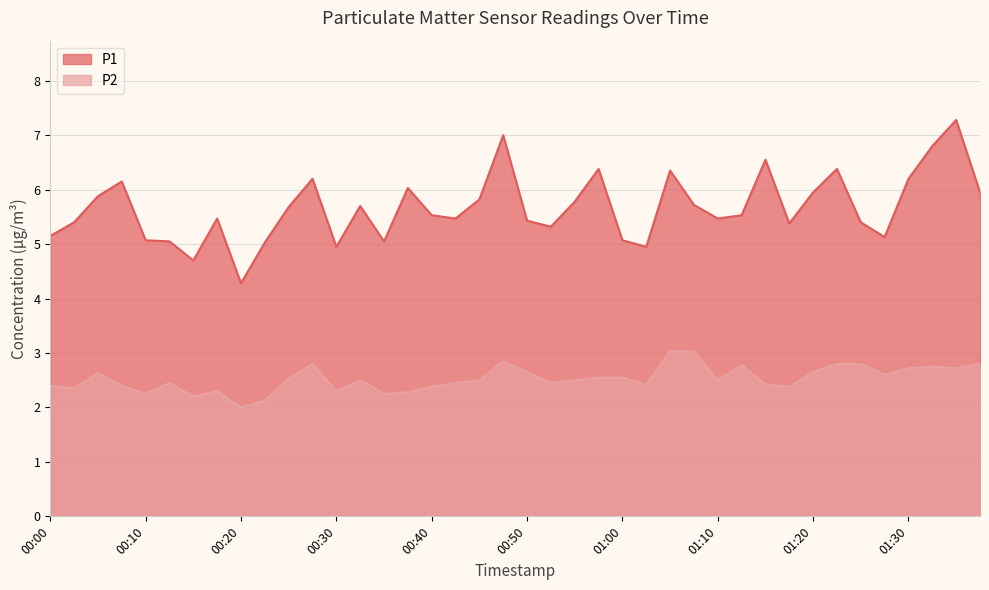

List the series in order of their peak value, lowest first.

P2, P1